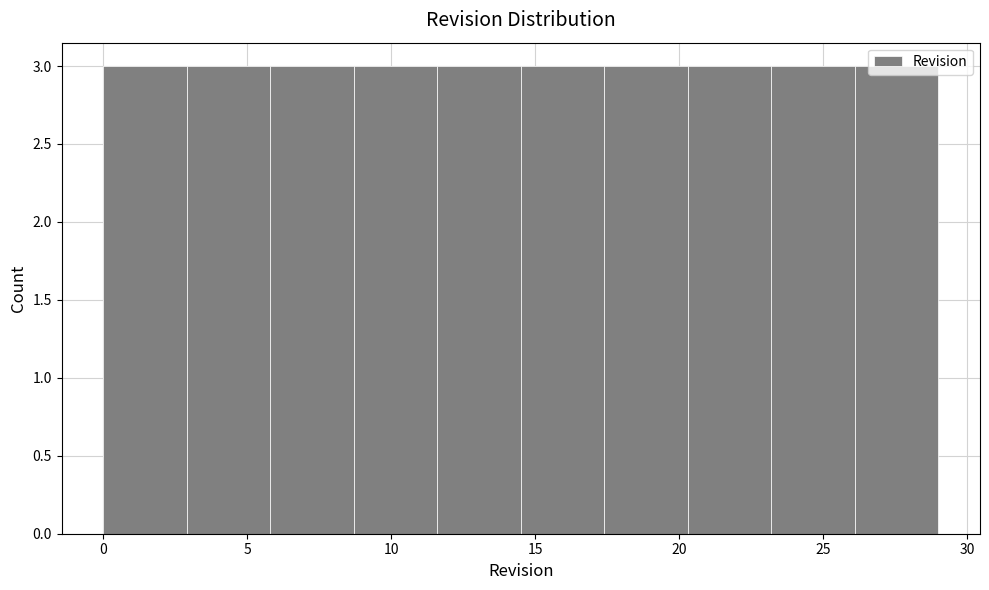

Reading left to right, list every bar in this chart as the range it spans on the x-axis followed by its height. Neither the bar edges nor the heights are printed on the chart, so give them approximately, as read against the axes.

0.0 to 2.9: 3
2.9 to 5.8: 3
5.8 to 8.7: 3
8.7 to 11.6: 3
11.6 to 14.5: 3
14.5 to 17.4: 3
17.4 to 20.3: 3
20.3 to 23.2: 3
23.2 to 26.1: 3
26.1 to 29.0: 3